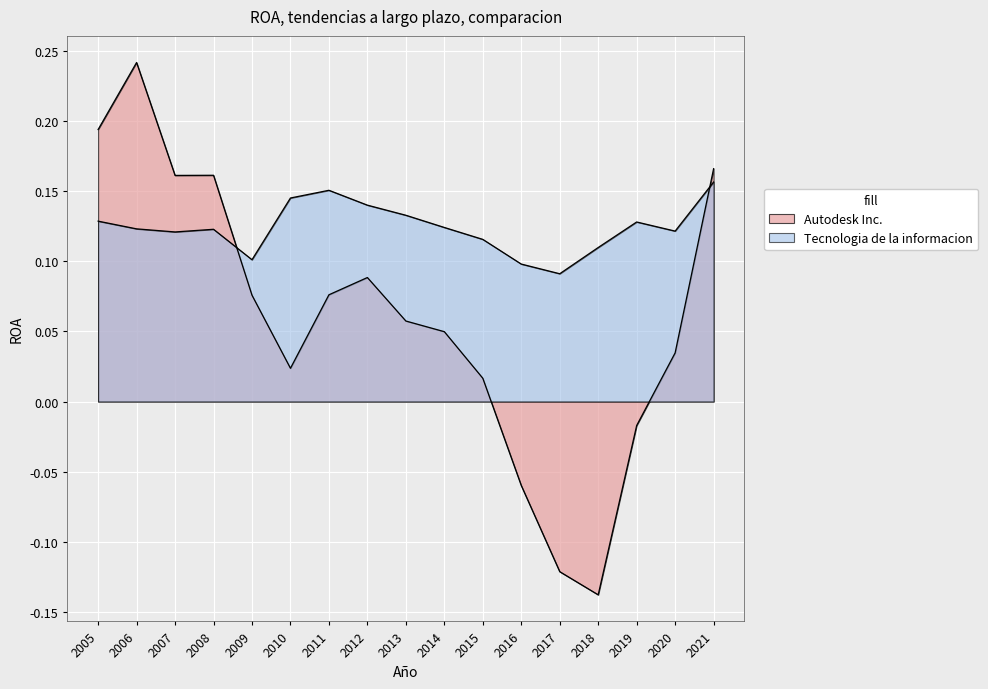

At 2015, list the series in order from smallest to largest.

Autodesk Inc., Tecnologia de la informacion